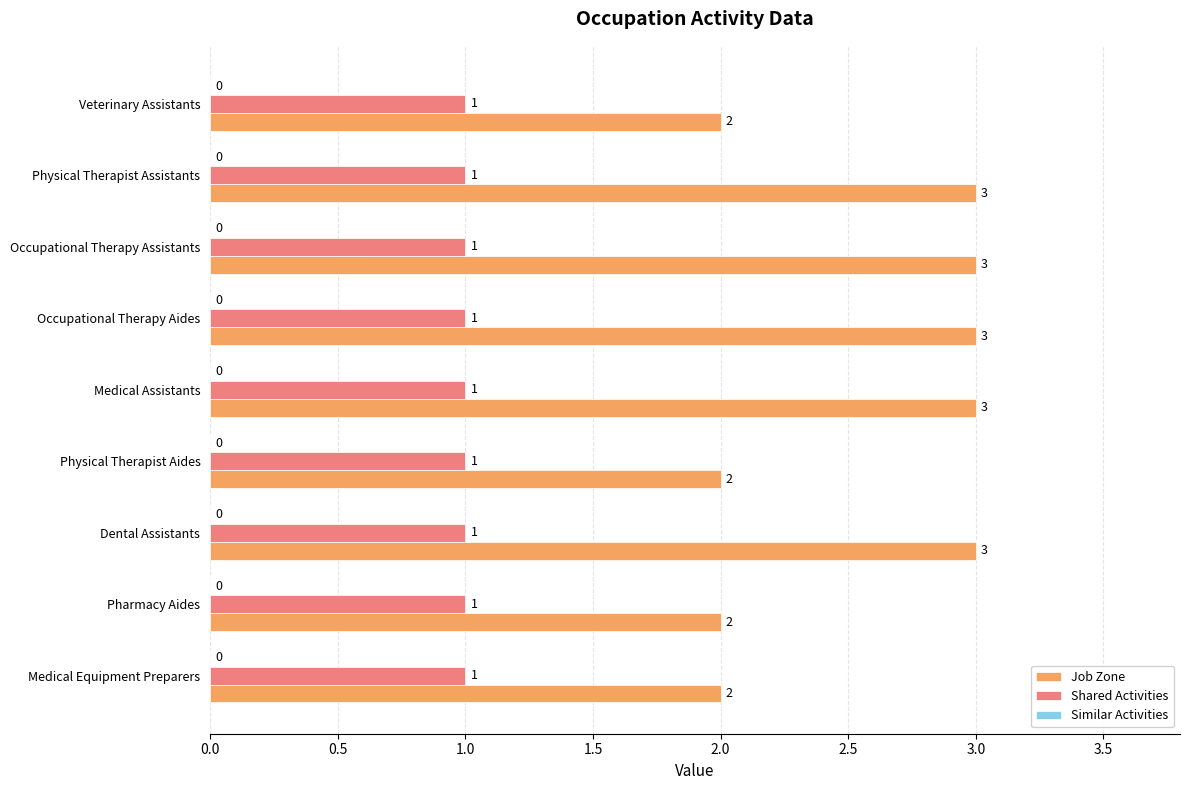

At Physical Therapist Assistants, list the series in order from largest to smallest.

Job Zone, Shared Activities